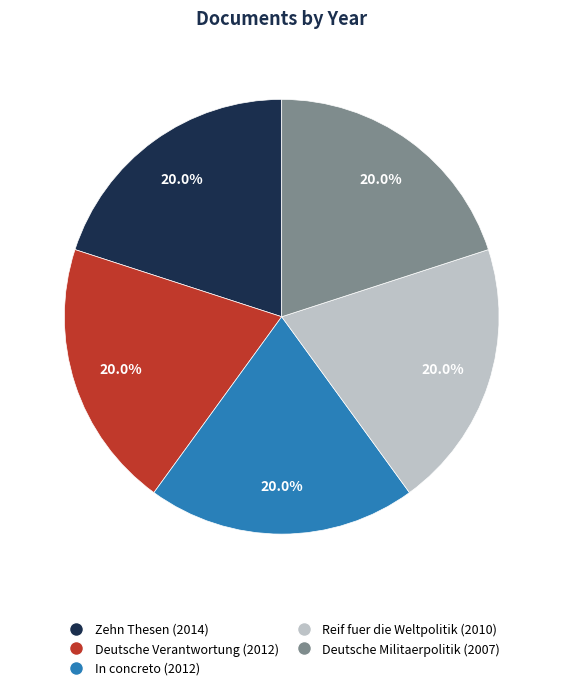

Approximately how many times larger is the value at Reif fuer die Weltpolitik (2010) compared to Zehn Thesen (2014)?

1.0